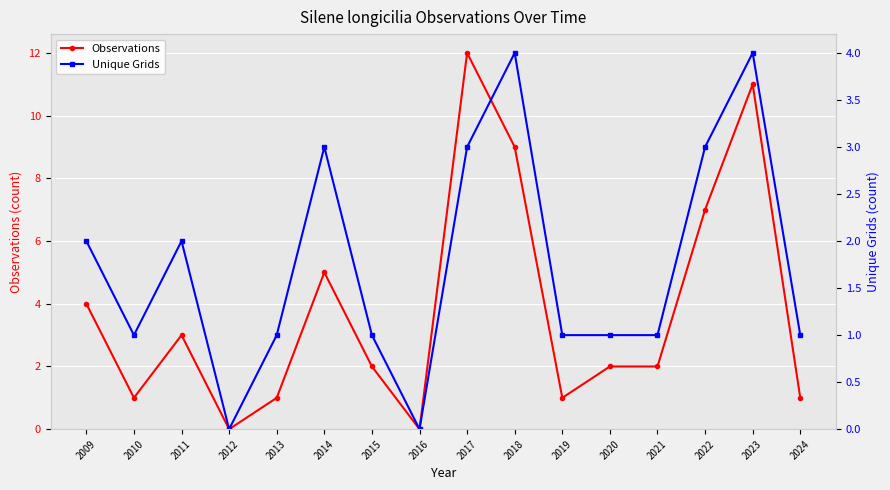

How many interior local peaks does the Observations series have?

4